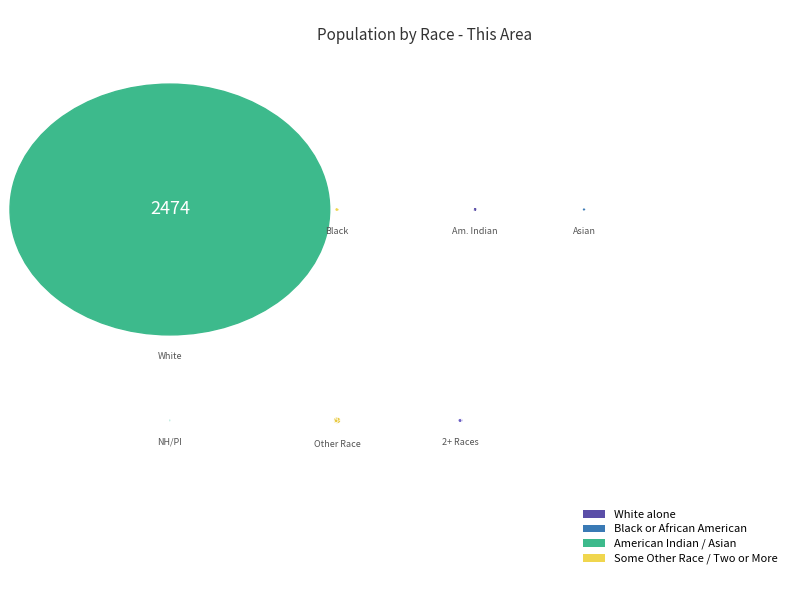

True or false: Asian alone accounts for 7% of the total.

False